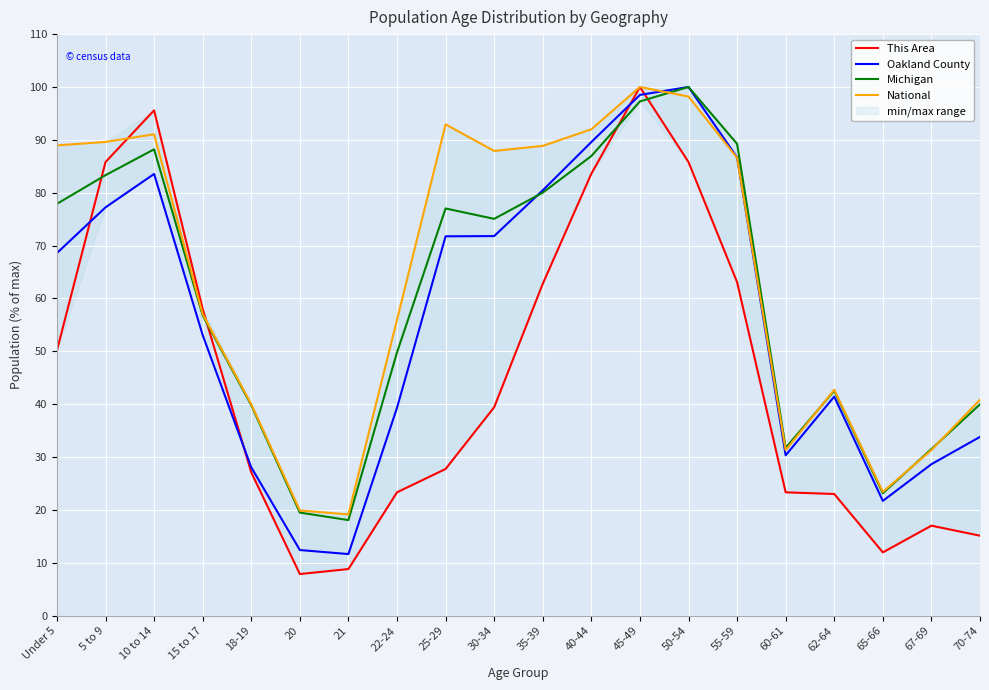

How many values in the Oakland County series are below 68?

10